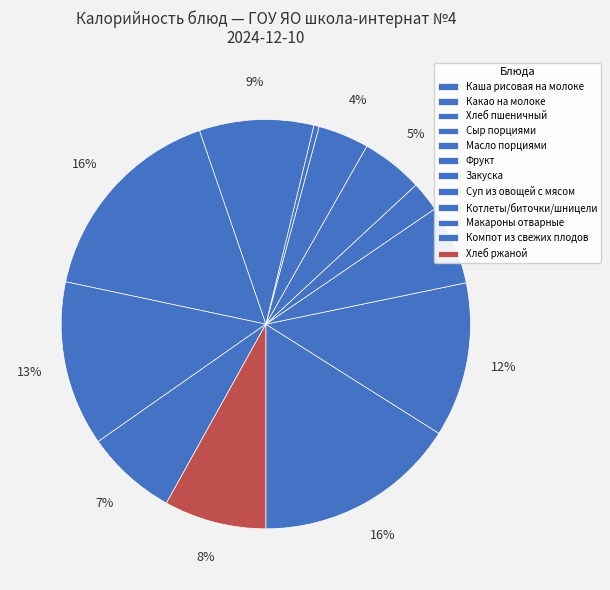

Is it true that Какао на молоке is 12% of the pie?

True